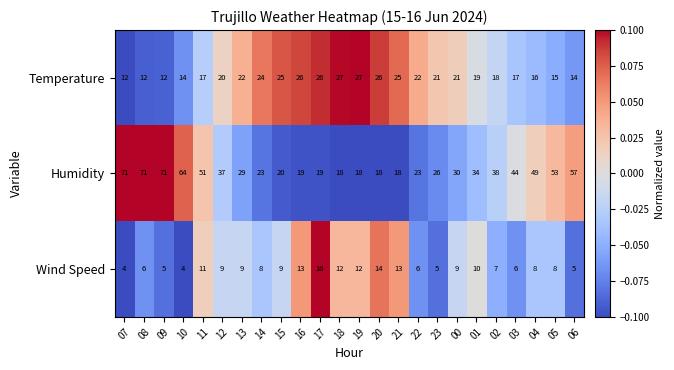

How many data points does each series have?

24